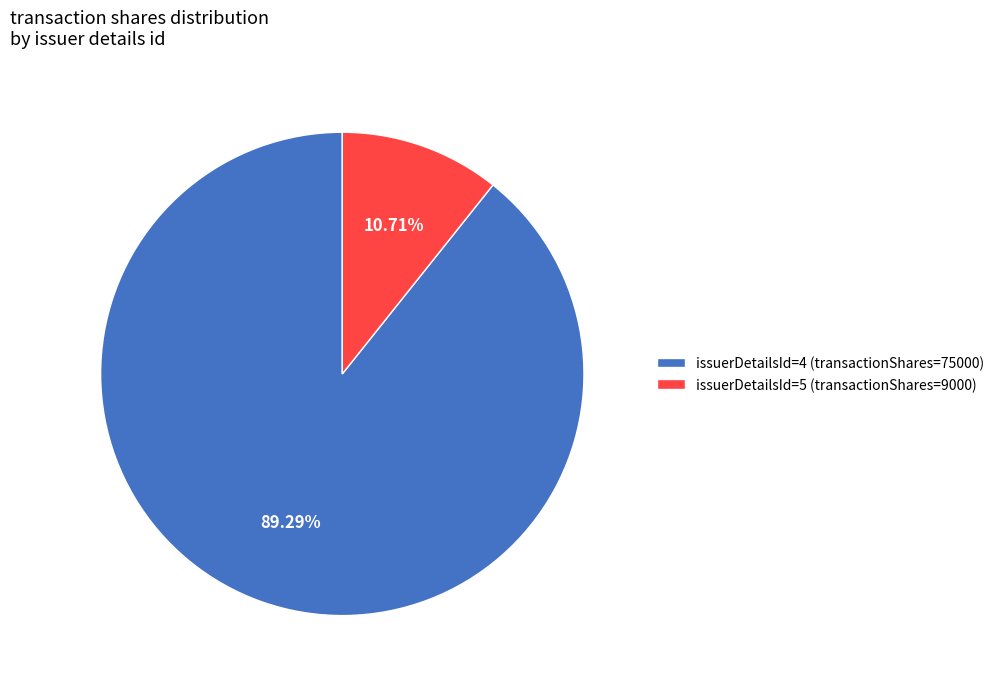

Rank the categories by value from highest to lowest.

issuerDetailsId=4 (transactionShares=75000), issuerDetailsId=5 (transactionShares=9000)